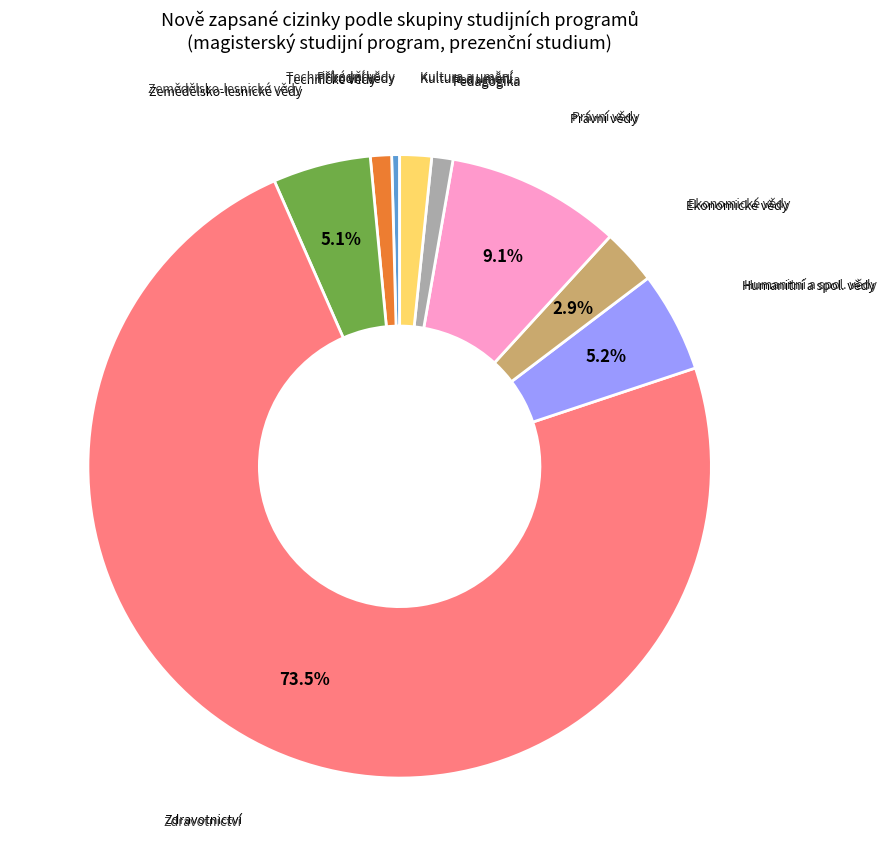

To the nearest percent, what is the difference between the largest and smallest slice percentages?

73%